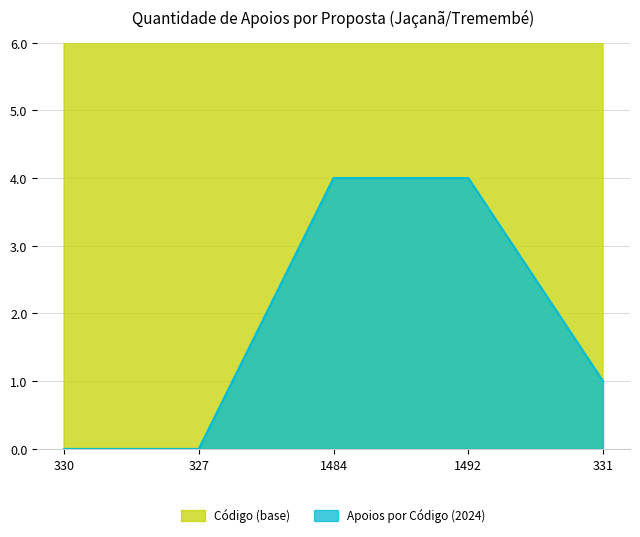

Is it true that Apoios por Código (2024) equals 3 at 1484?

False